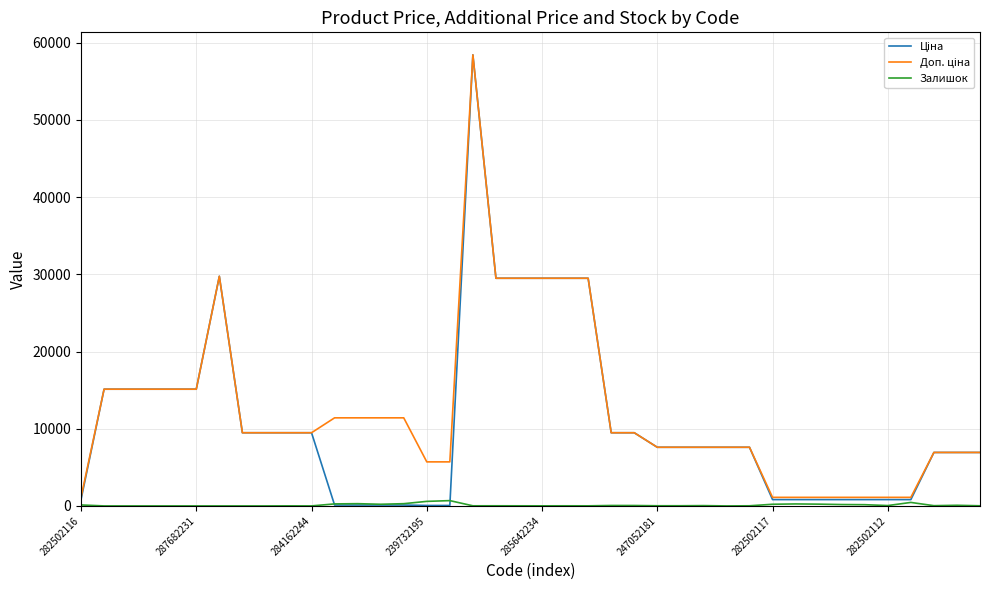

Rank the categories by Залишок value from highest to lowest.

16, 15, 36, 12, 14, 11, 31, 32, 30, 13, 33, 34, 282502116, 38, 23, 24, 35, 27, 37, 26, 25, 39, 18, 29, 17, 21, 19, 22, 20, 9, 10, 287682231, 284162244, 239732195, 285642234, 247052181, 282502117, 282502112, 8, 28